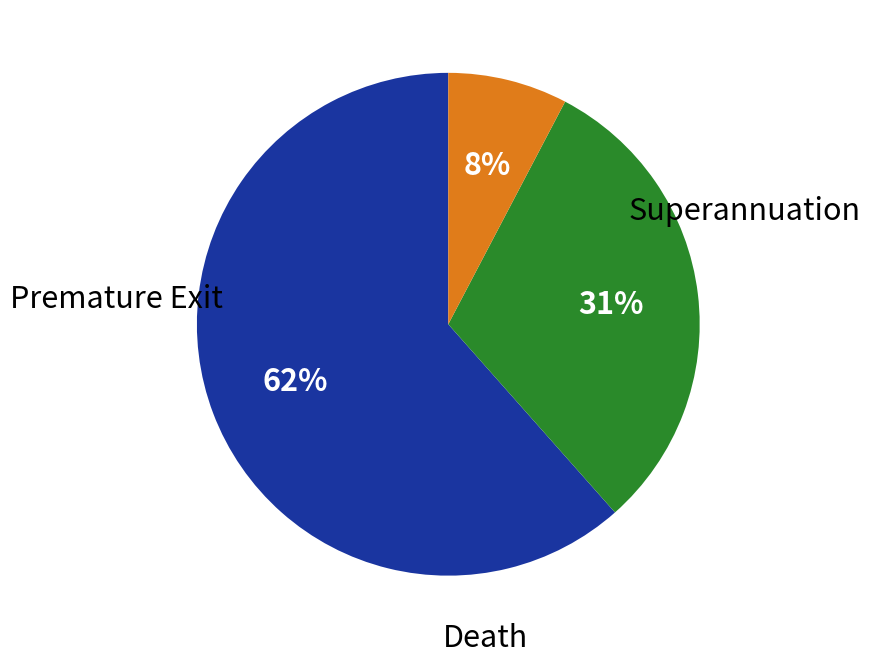

Do Superannuation and Death together represent more than half of the pie?

Yes